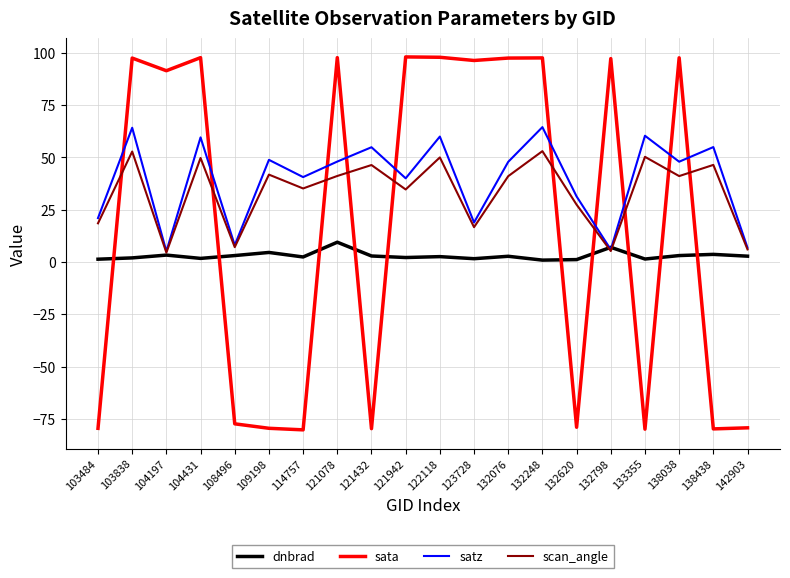

In satz, how many points are higher than both neighbors (excluding endpoints)?

8